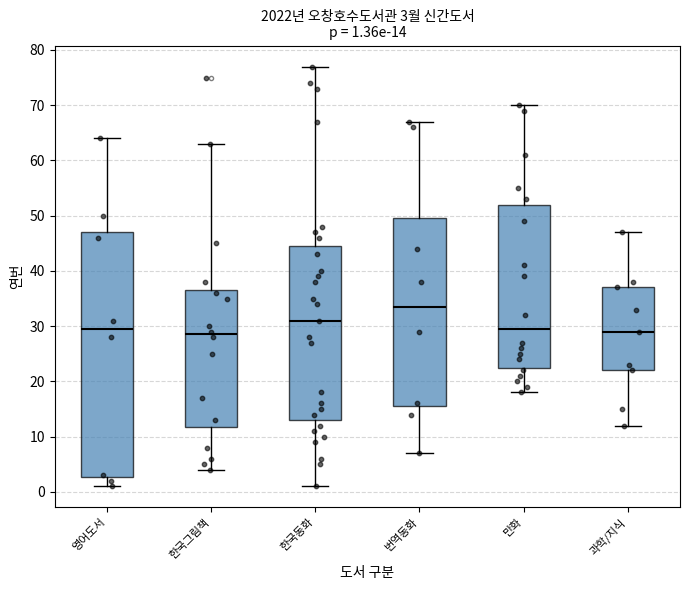

Which box is the tallest, from its lower edge to its upper edge?

영어도서